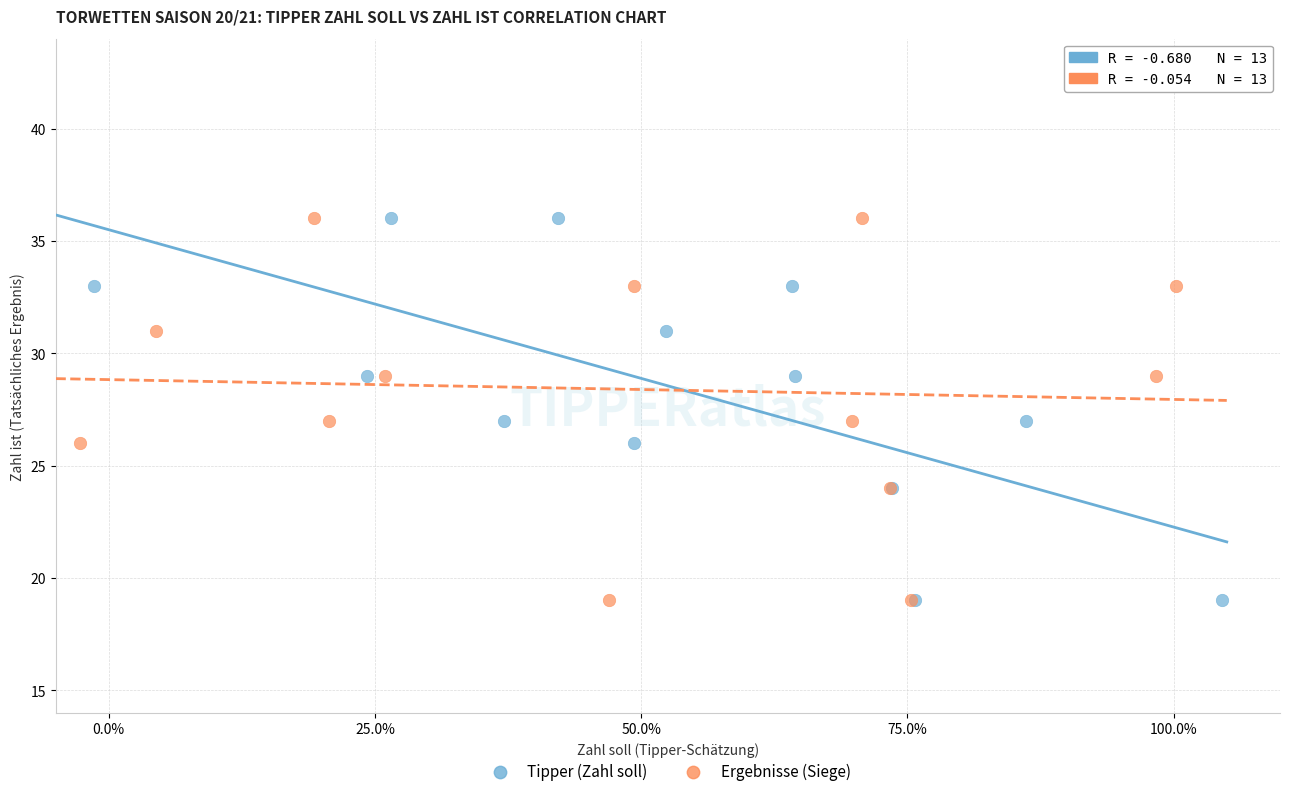

What are all the series names shown in the legend?

Tipper (Zahl soll), Ergebnisse (Siege)